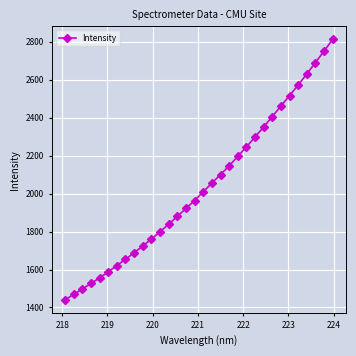

True or false: there are more than 2 points higher than both neighbors.

False